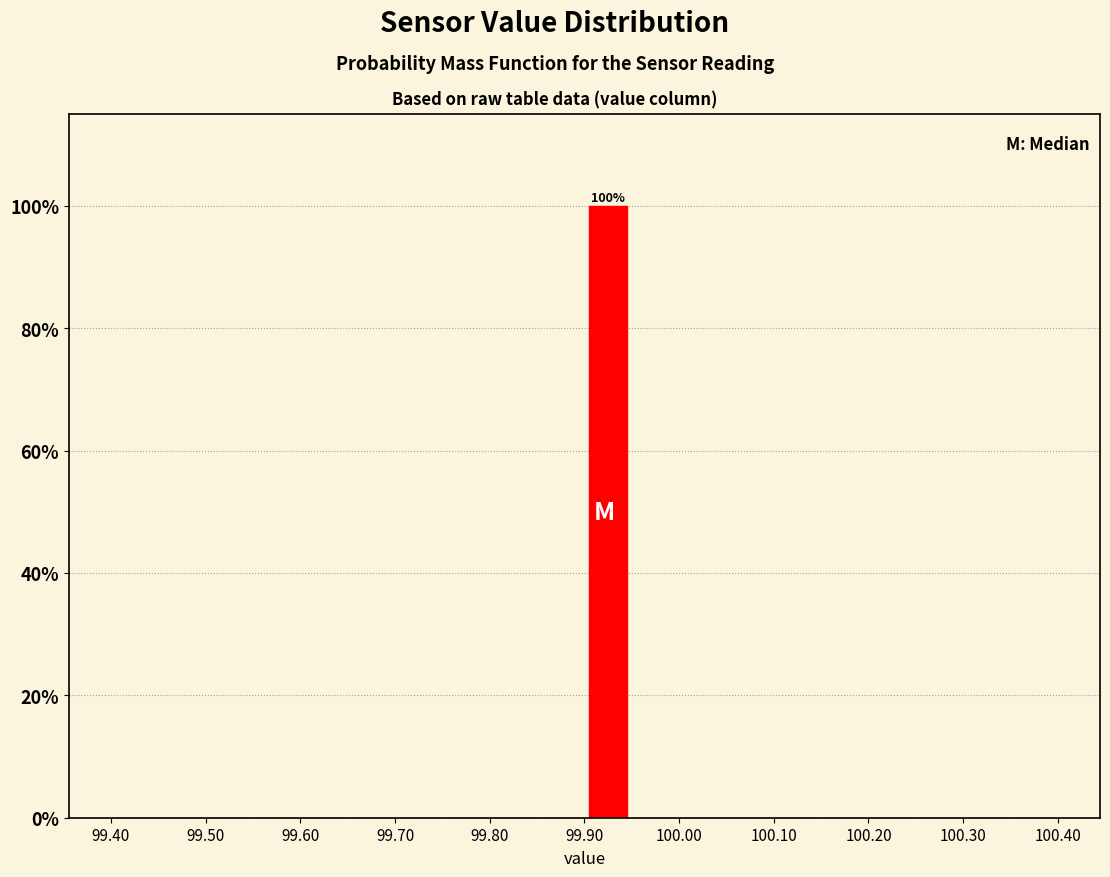

Over which range of the x-axis is the bar tallest?

99.90 to 99.95